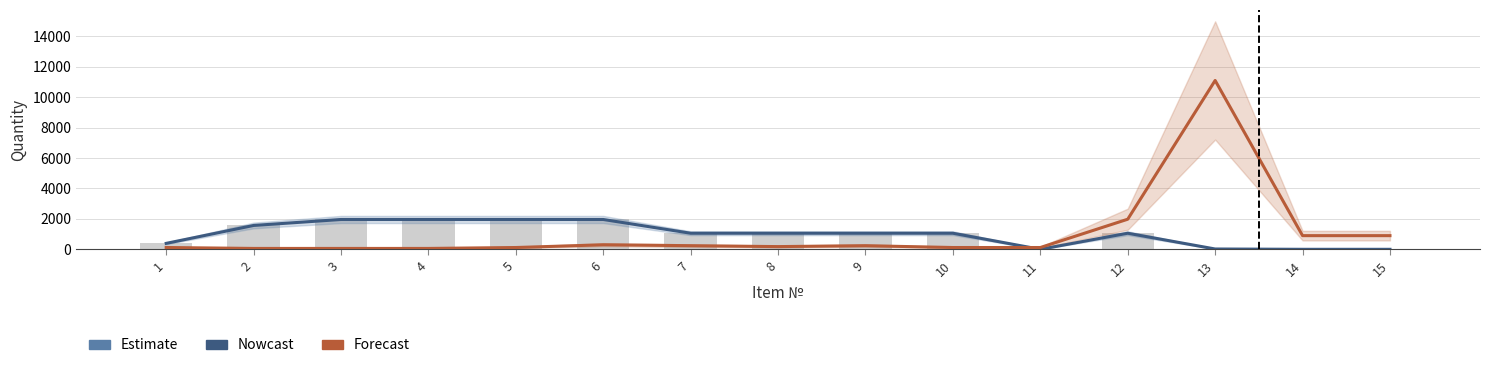

Is the value of Forecast at 2 greater than the value of Nowcast at 1?

No